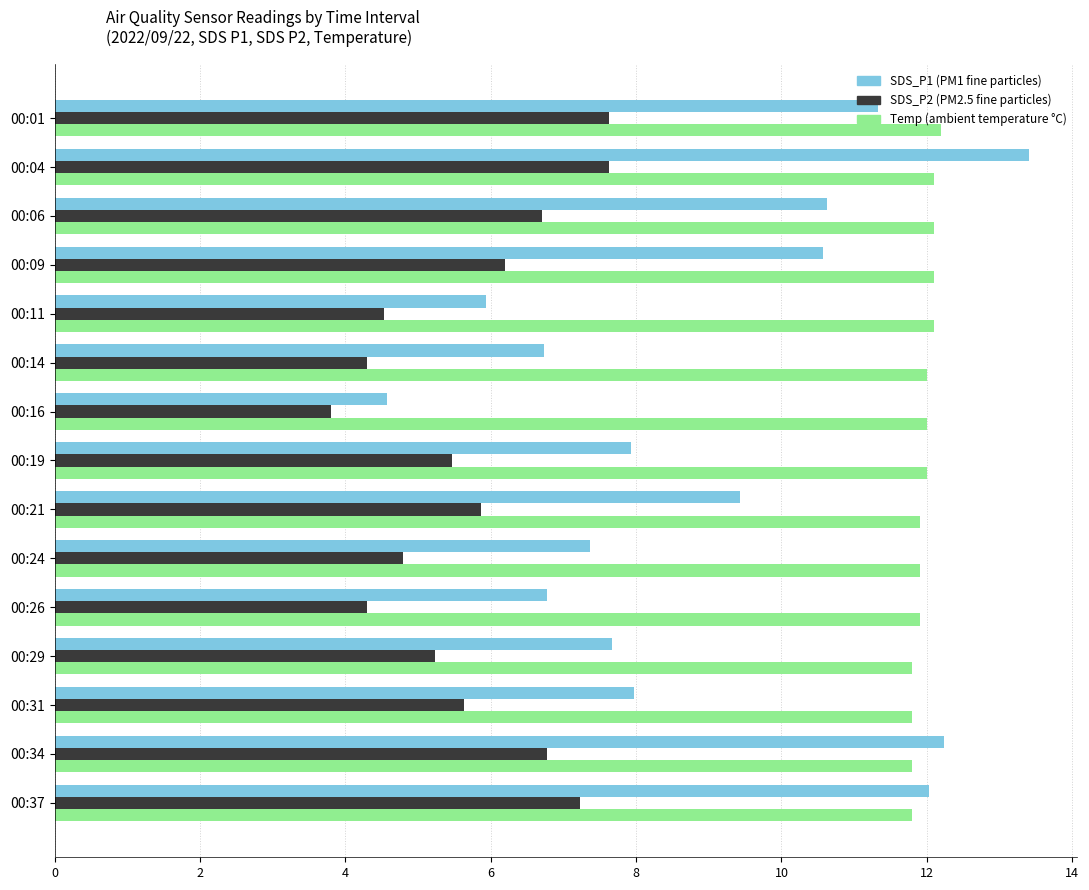

What is the total value across all series at 00:11?

22.6